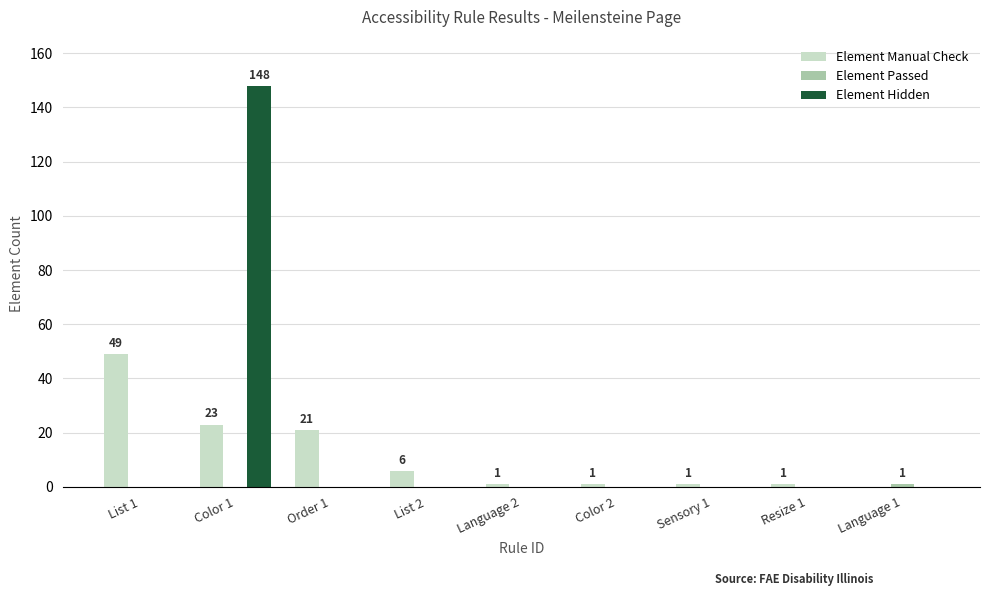

How many data points does each series have?

9